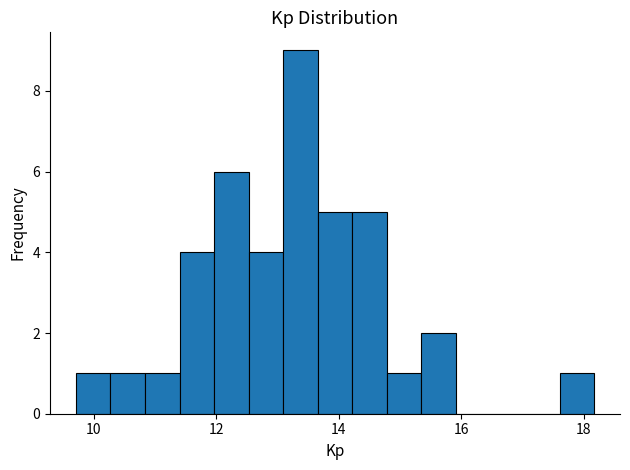

Read against the x-axis, roughly where is the centre of the tallest bar?

13.4